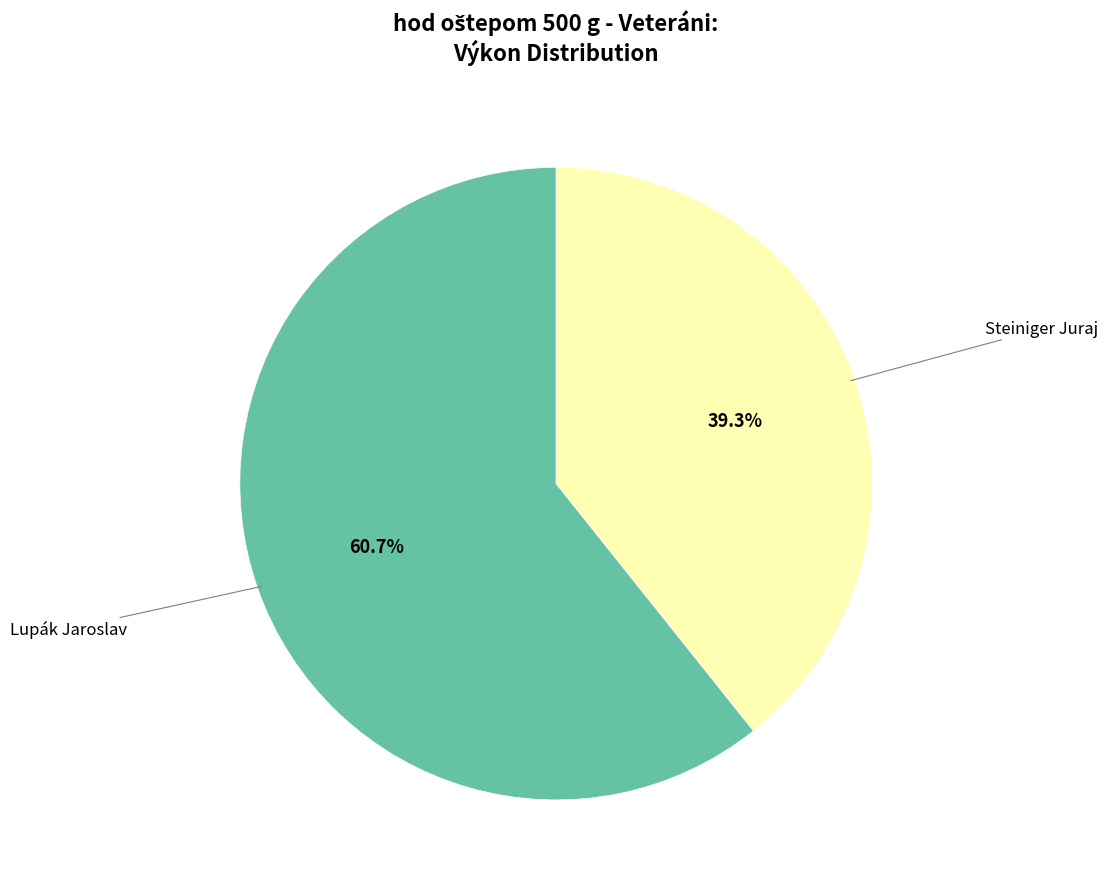

Does any single category account for the majority?

Yes